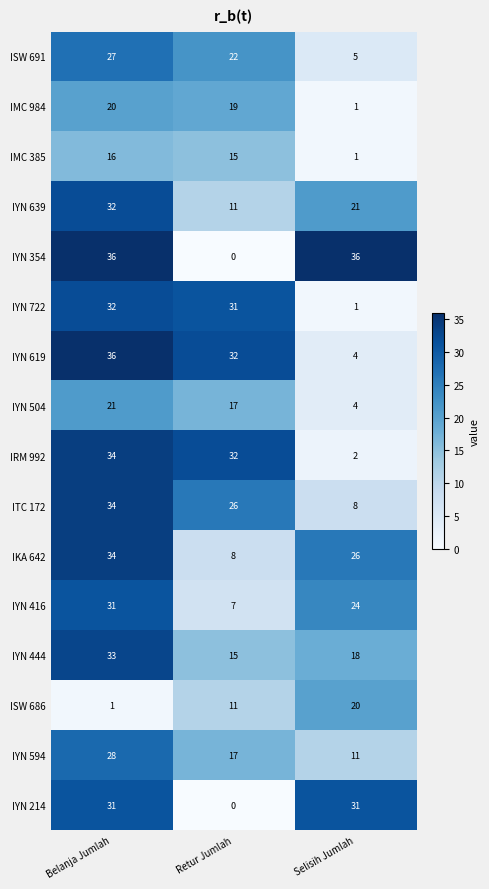

What is the difference between the maximum and second lowest values in the IYN 639 series?

11